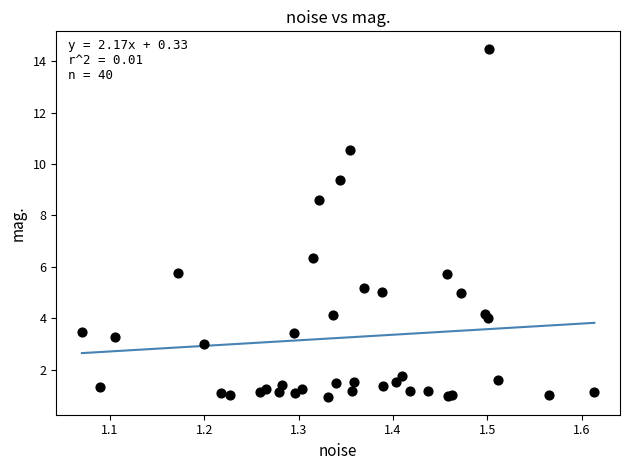

What Y value in the scatter plot is closest to 7?

6.4